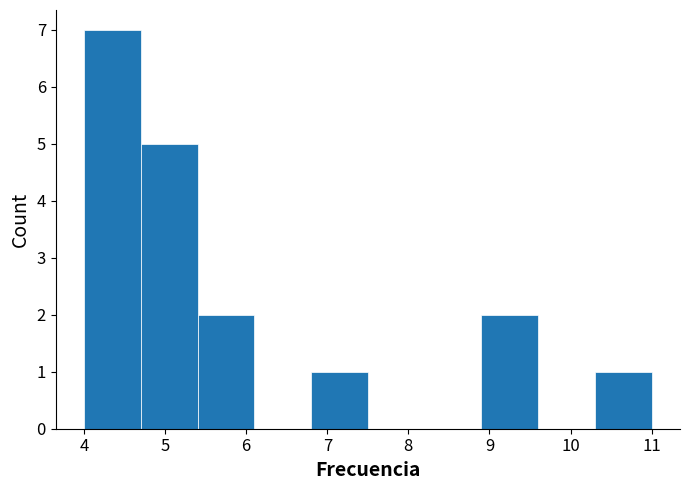

Reading left to right, list every bar in this chart as the range it spans on the x-axis followed by its height. The values are not printed on the chart, so give them approximately, as read against the axis.

4.0 to 4.7: 7
4.7 to 5.4: 5
5.4 to 6.1: 2
6.1 to 6.8: 0
6.8 to 7.5: 1
7.5 to 8.2: 0
8.2 to 8.9: 0
8.9 to 9.6: 2
9.6 to 10.3: 0
10.3 to 11.0: 1